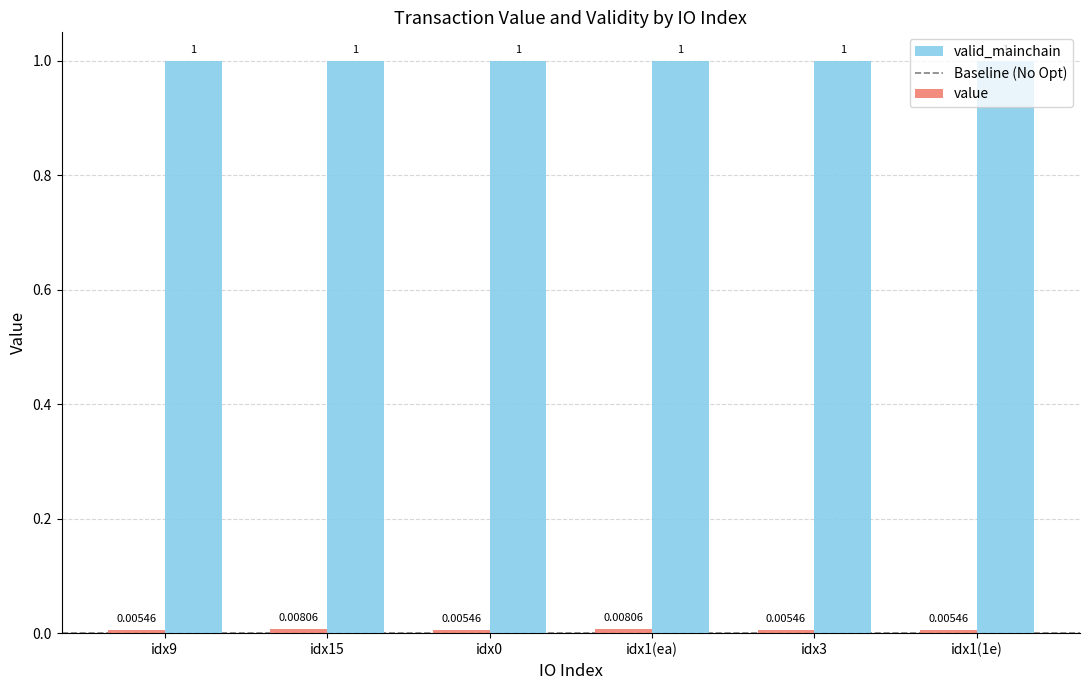

Which series has the largest total across all categories?

valid_mainchain